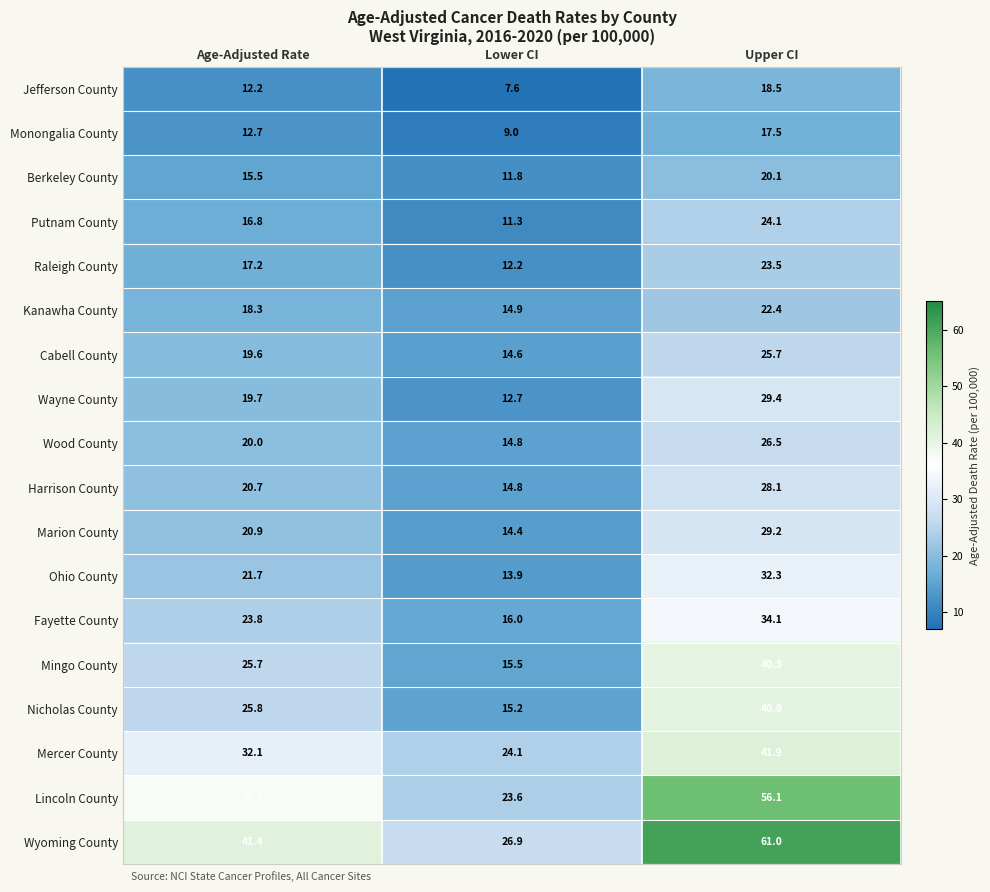

Where does the Mercer County series first go above 32?

Age-Adjusted Rate